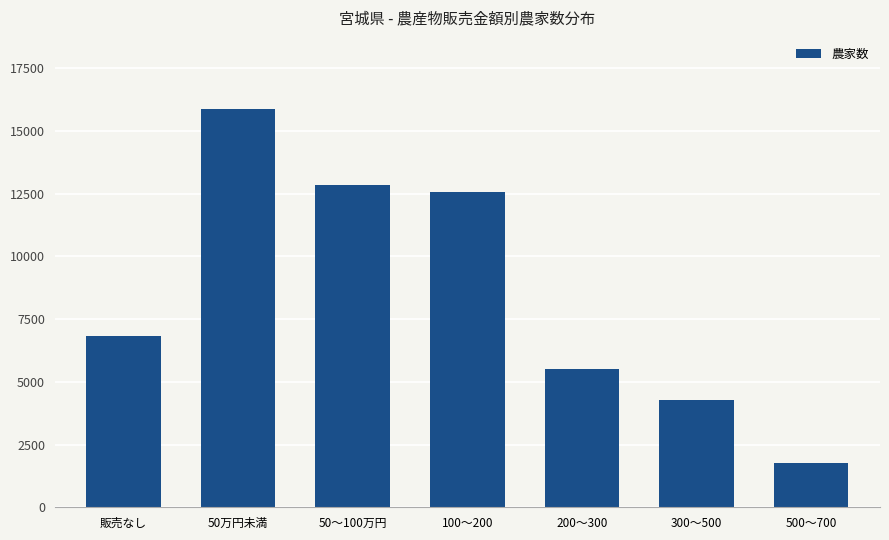

Read the value at 50～100万円, to the nearest 100.

12800